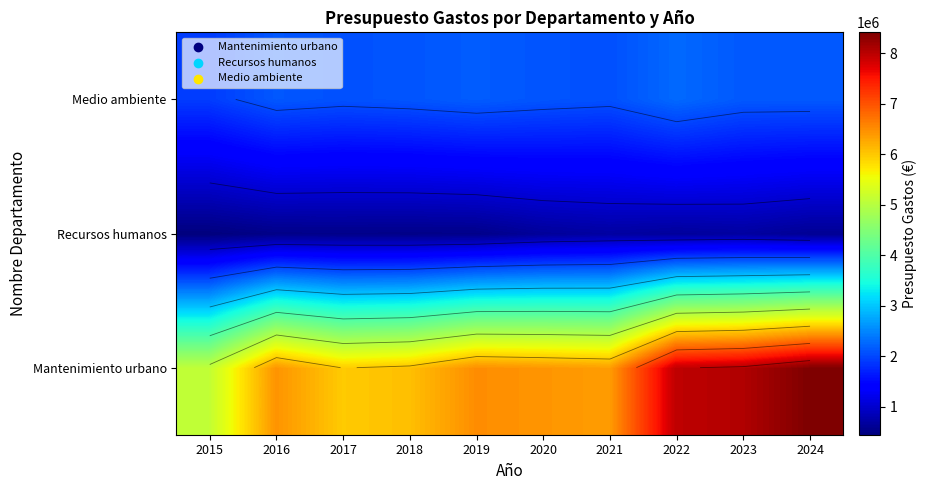

What is the greatest value displayed?

8414500.0